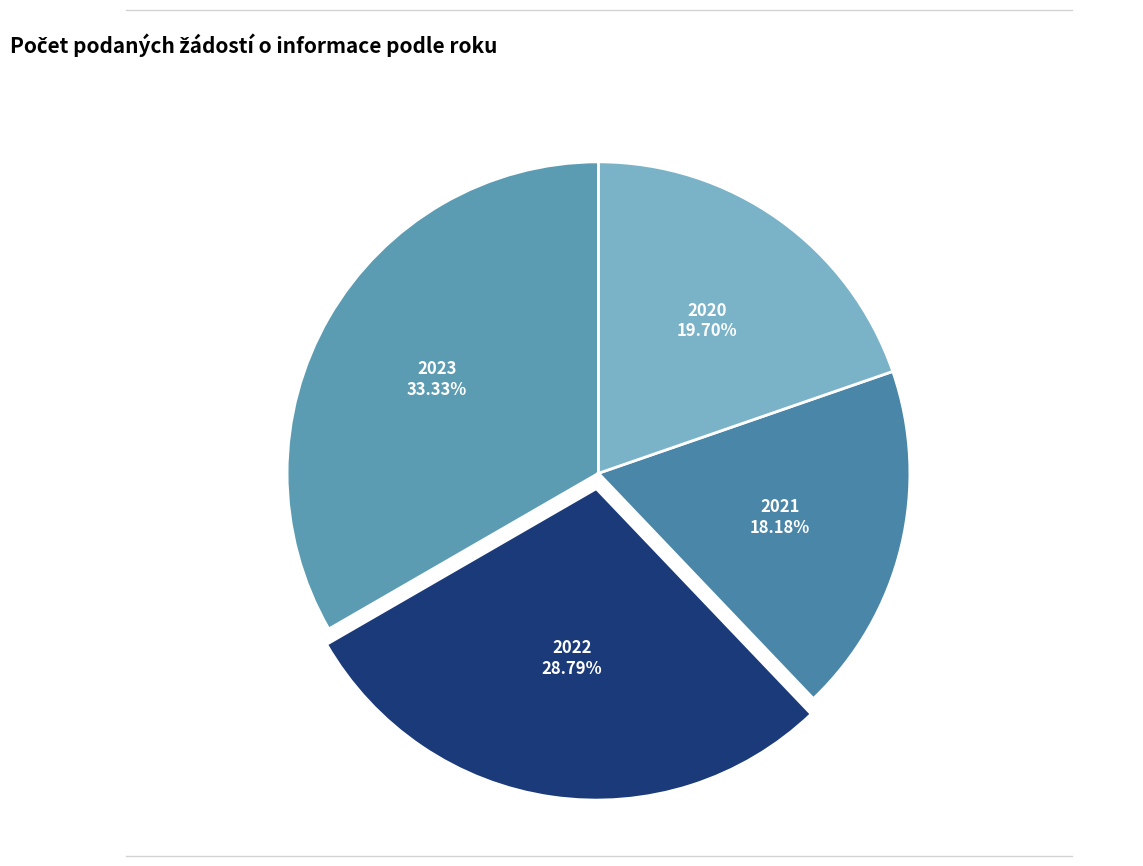

The 2023 slice represents 33% of the pie. True or false?

True